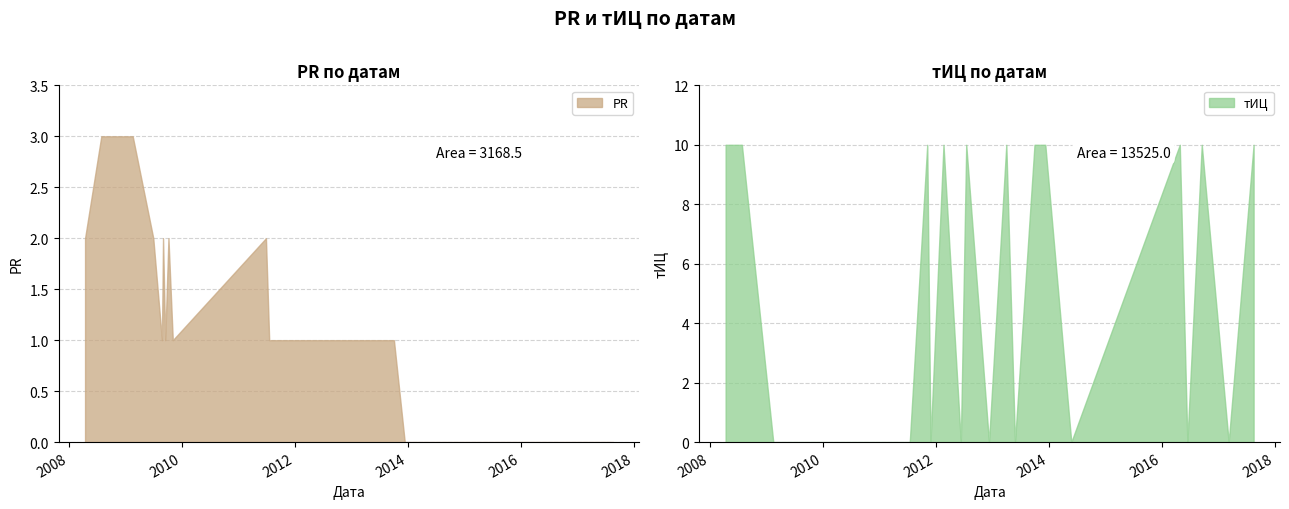

Where is PR nearest to the value 1?

2009-08-24